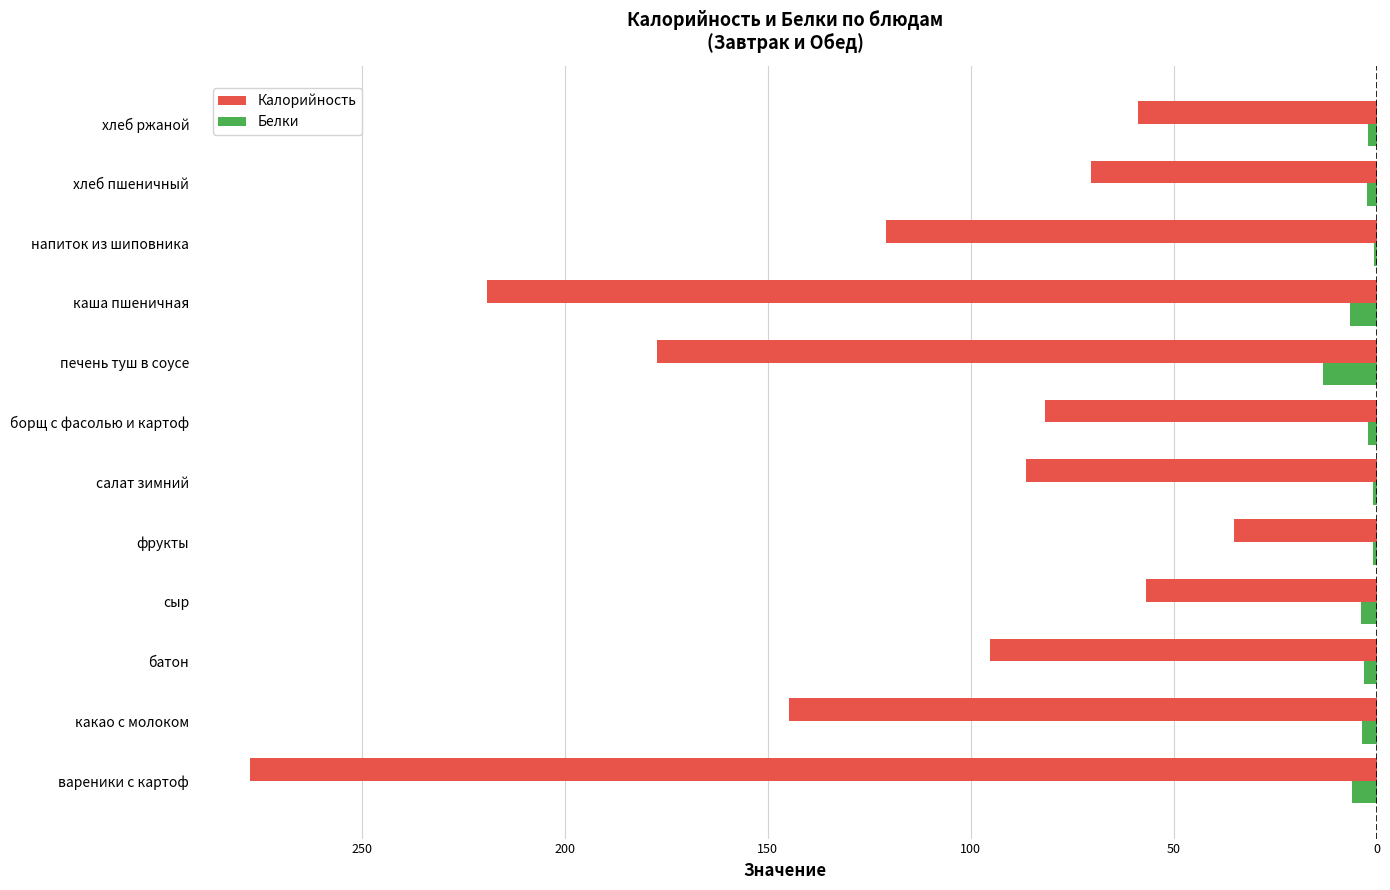

What are all the series names shown in the legend?

Калорийность, Белки